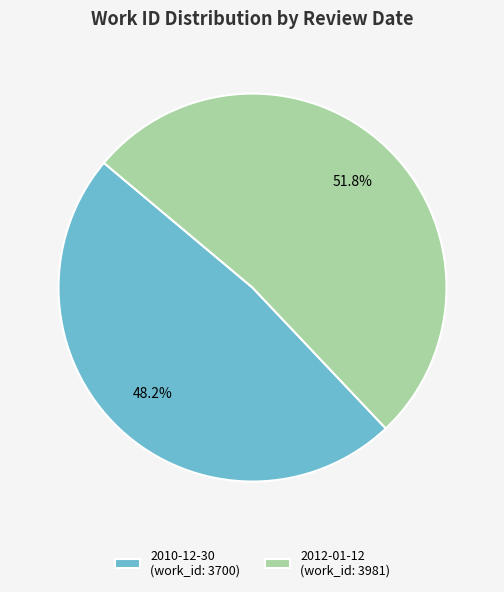

How many slices are in this pie chart?

2